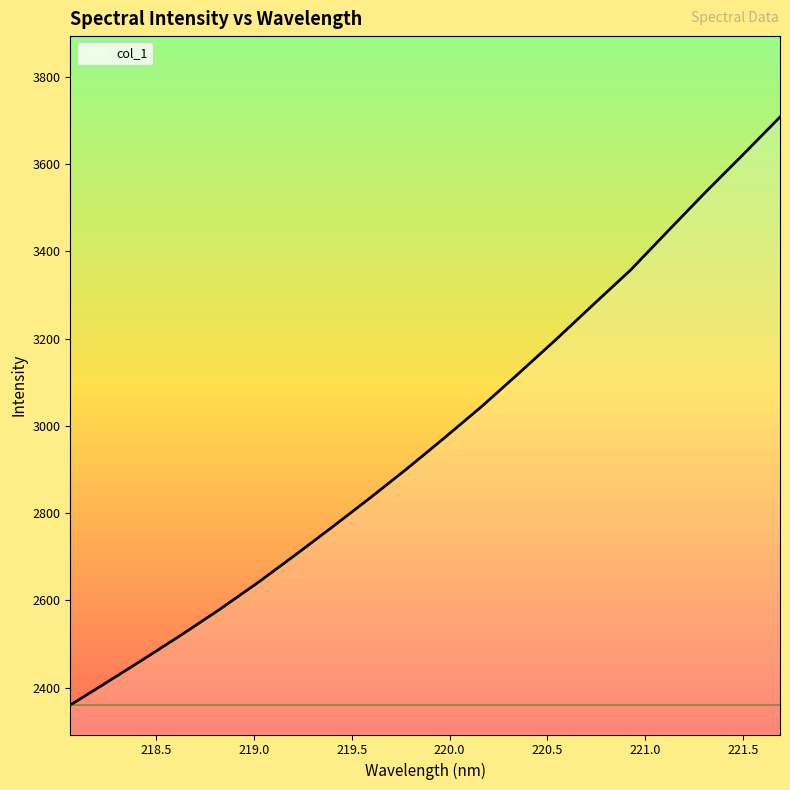

What is the difference between the maximum and minimum values?

1347.0